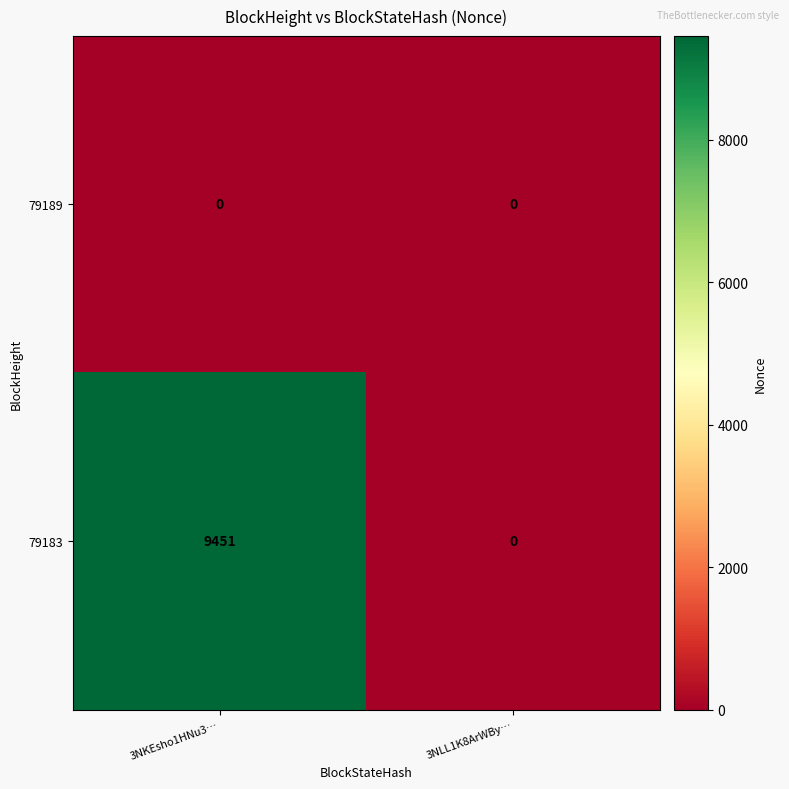

The 79183 series shows -3911 at 3NLL1K8ArWBy…. True or false?

False